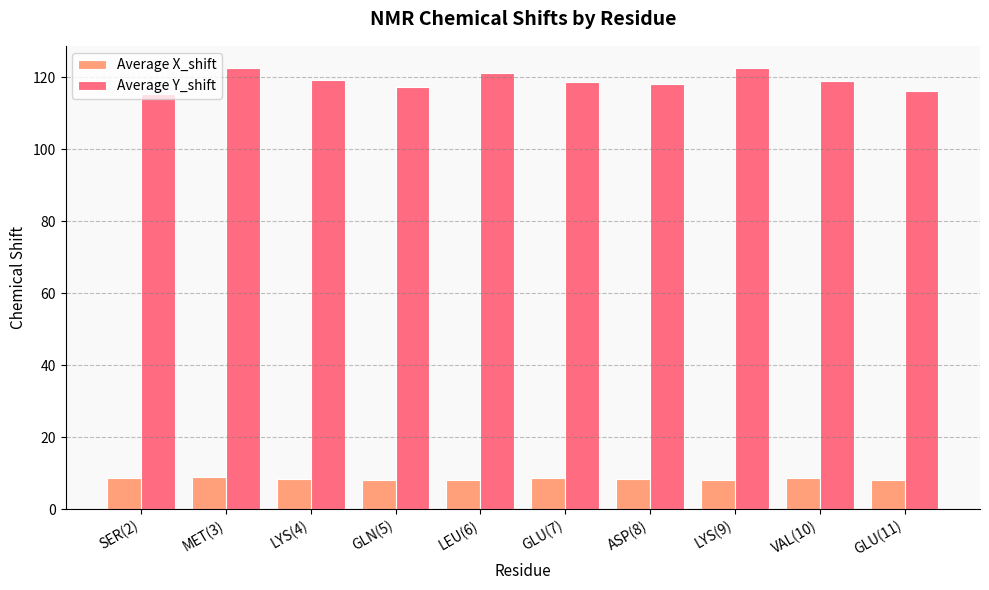

What is the value of the Average Y_shift bar at the 8th from the left?

122.5